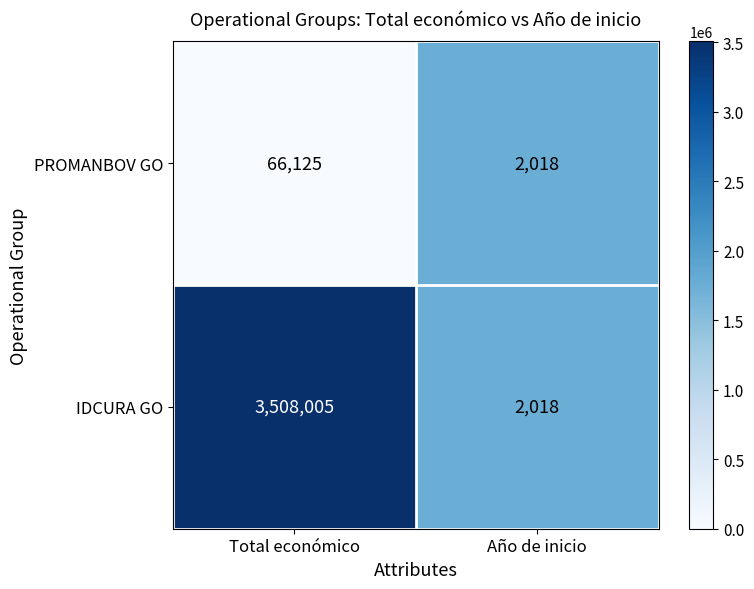

What value does the IDCURA GO series have at Total económico, to the nearest 50?

3508000